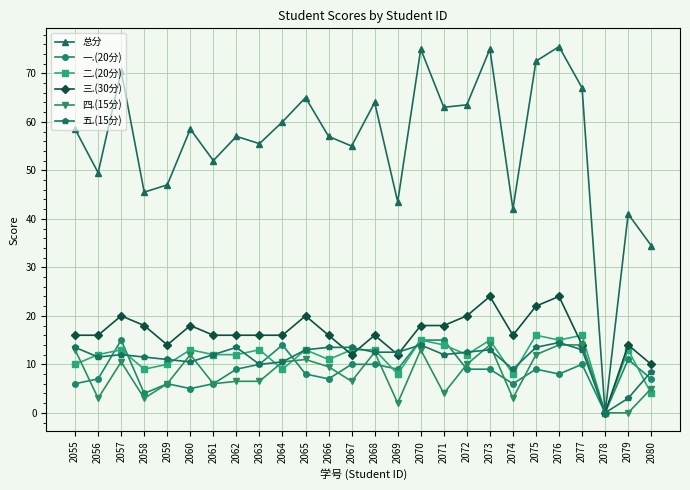

What is the total value across all series at 2070?

150.0